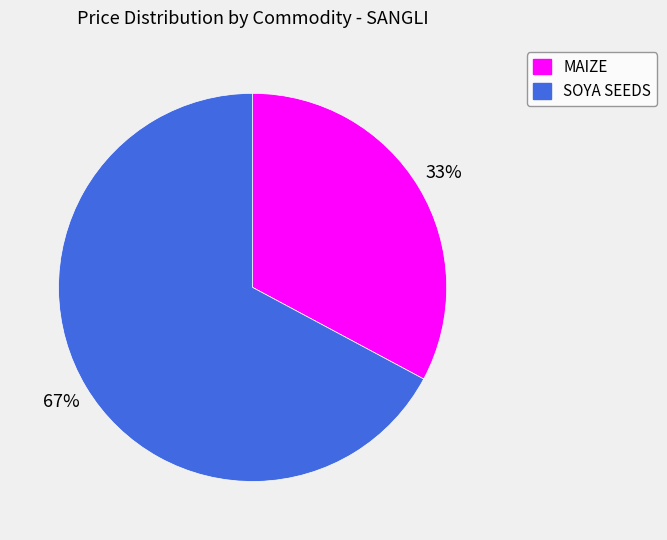

To the nearest percent, what is the difference between the largest and smallest slice percentages?

34%